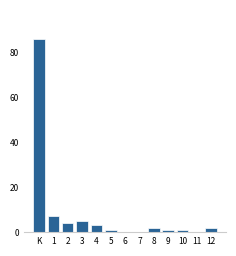

Reading left to right, transcribe all the data shown in this chart.

K=86	1=7	2=4	3=5	4=3	5=1	6=0	7=0	8=2	9=1	10=1	11=0	12=2